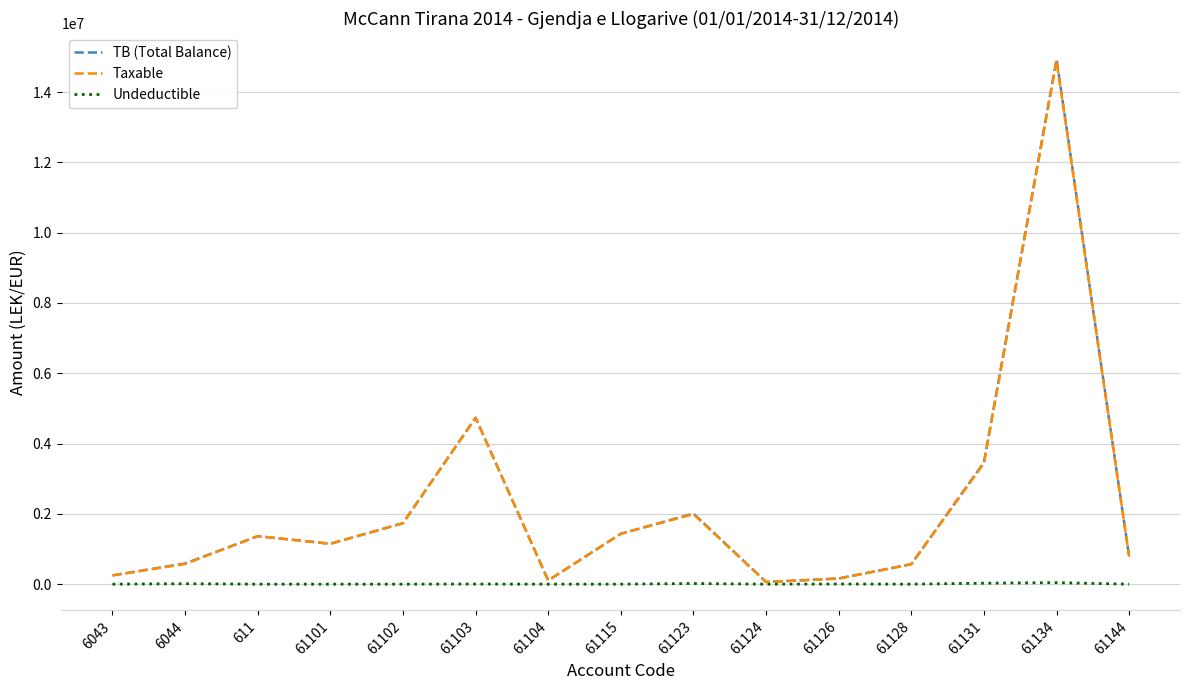

At which category is the sum across all series the highest?

61134